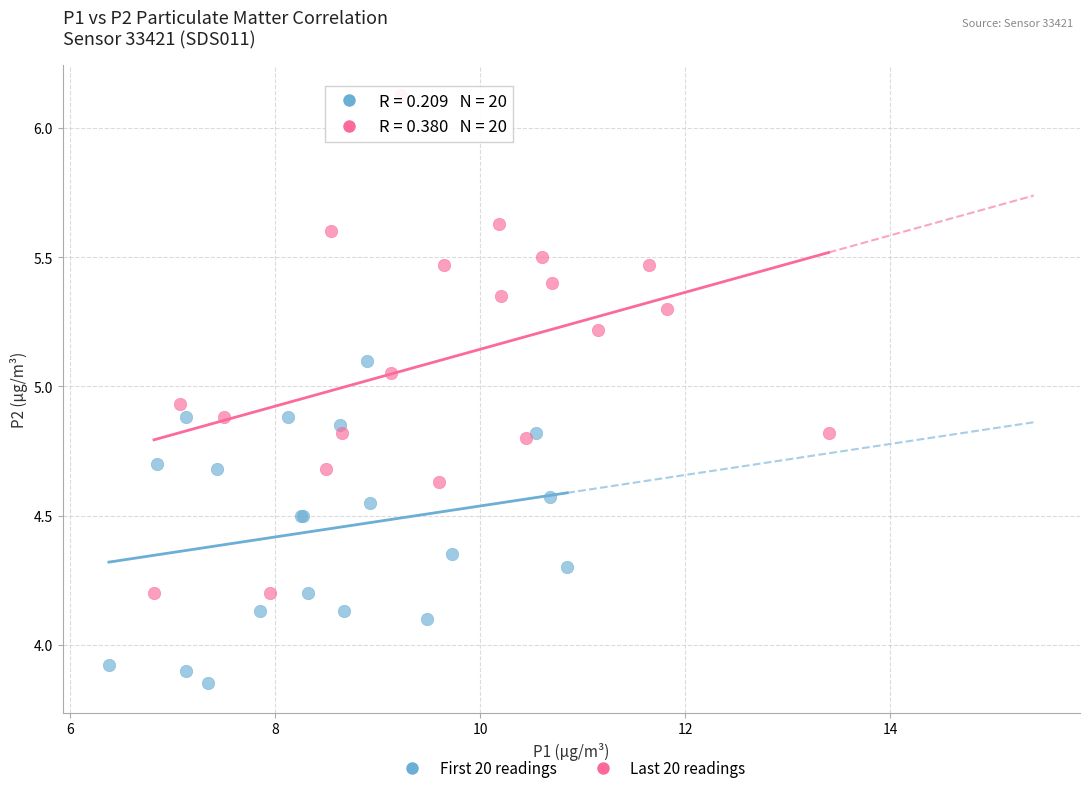

Which series reaches the maximum Y coordinate?

Last 20 readings